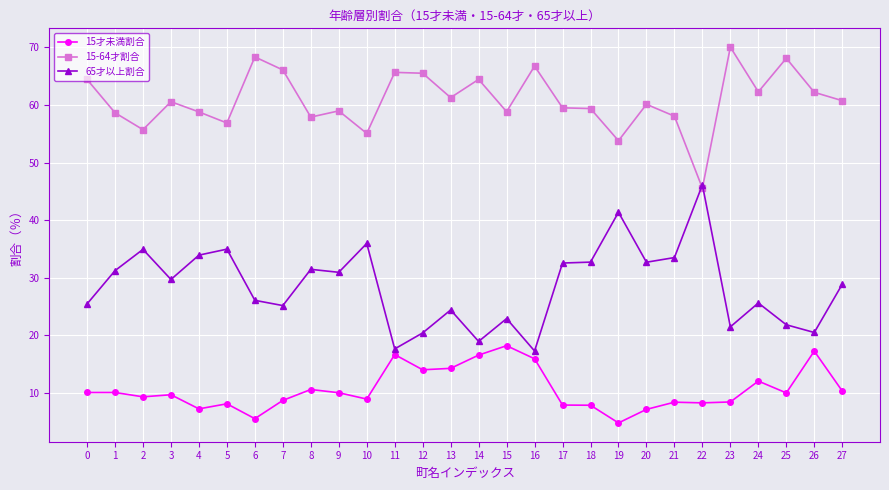

True or false: 15-64才割合 and 15才未満割合 intersect in this chart.

False